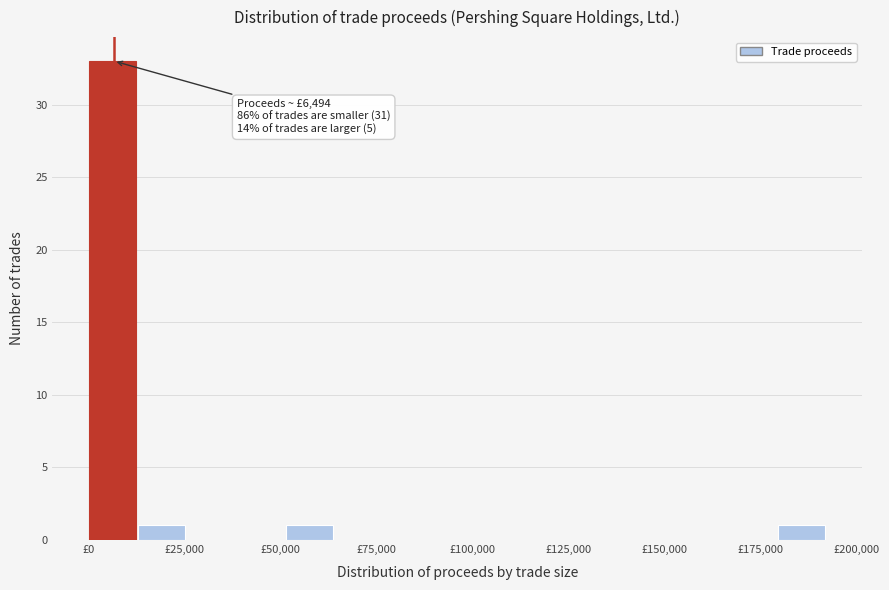

Read against the x-axis, roughly where is the centre of the tallest bar?

5000